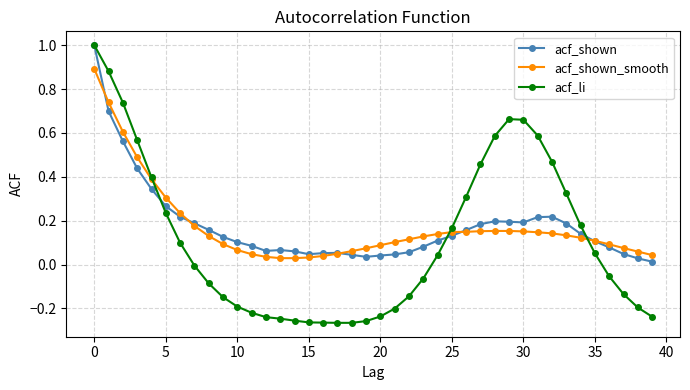

Which series has the widest spread of values?

acf_li